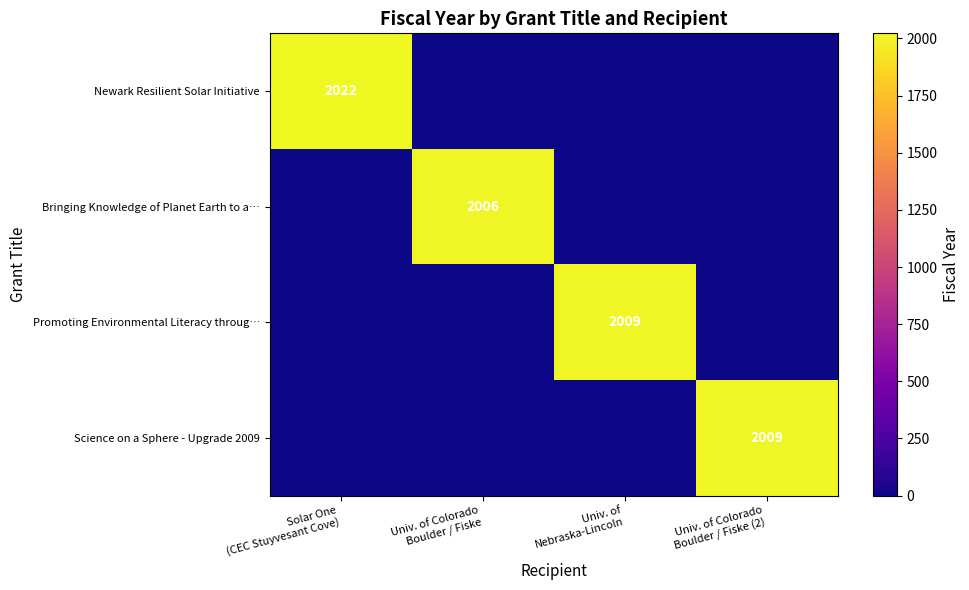

At Univ. of Colorado Boulder / Fiske, list the series in order from largest to smallest.

Bringing Knowledge of Planet Earth to a…, Newark Resilient Solar Initiative, Promoting Environmental Literacy throug…, Science on a Sphere - Upgrade 2009